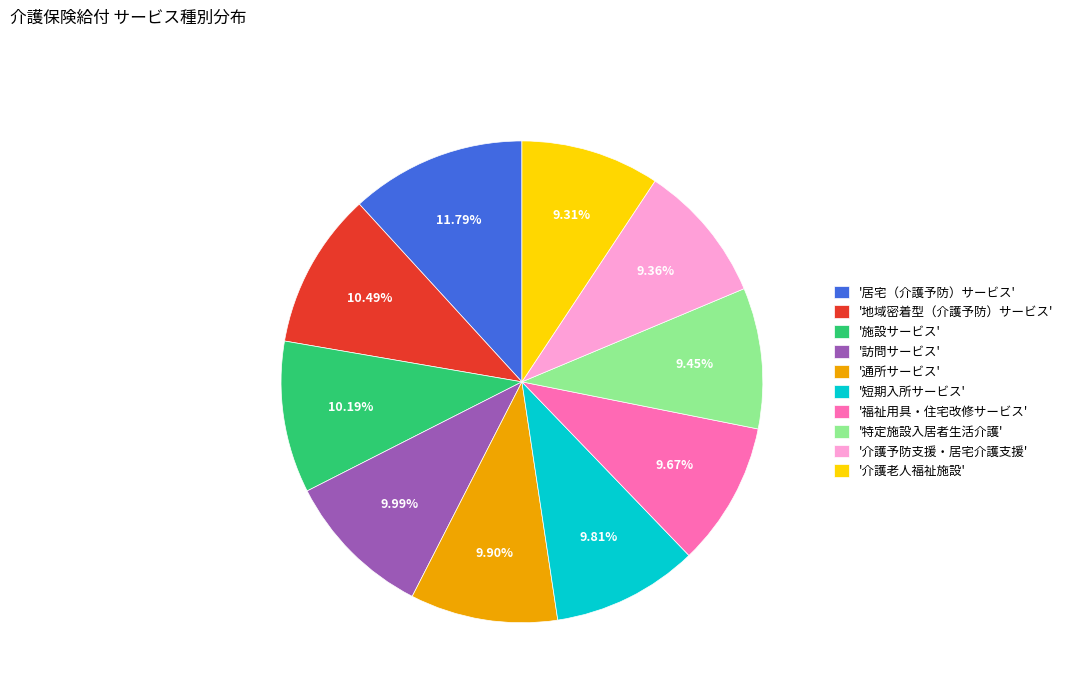

Does any single category account for the majority?

No